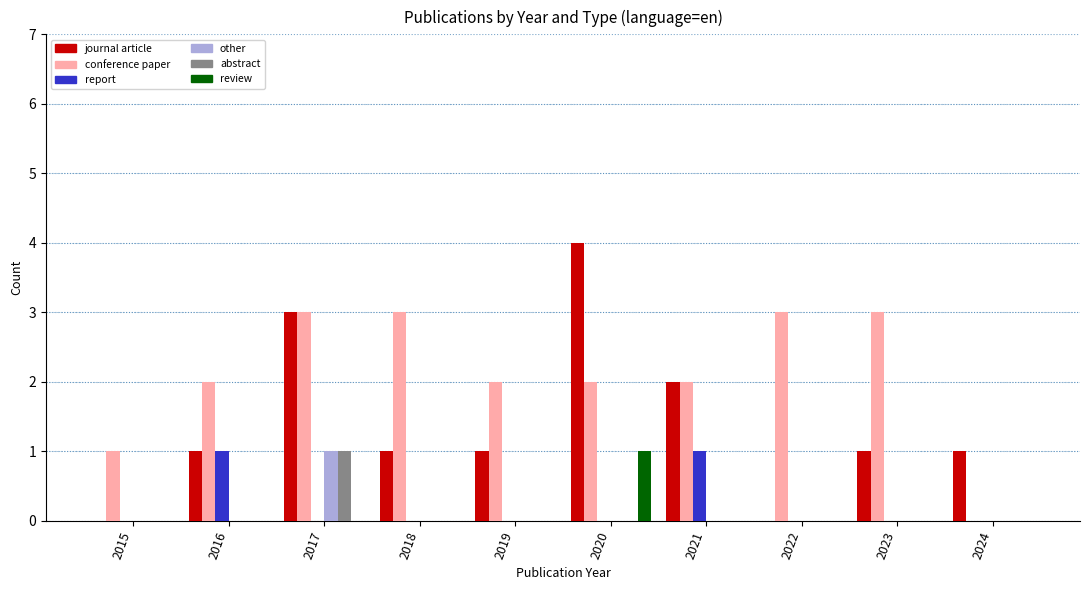

At which category is the sum across all series the highest?

2017